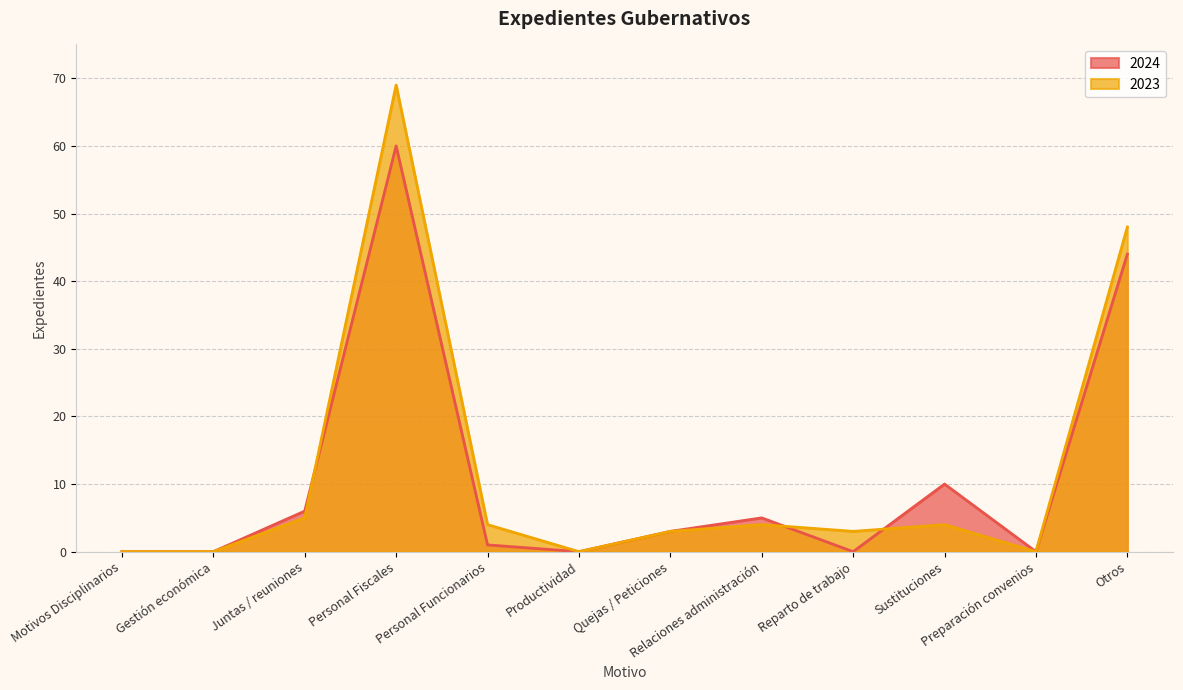

Which series changed the most between Juntas / reuniones and Relaciones administración?

2024